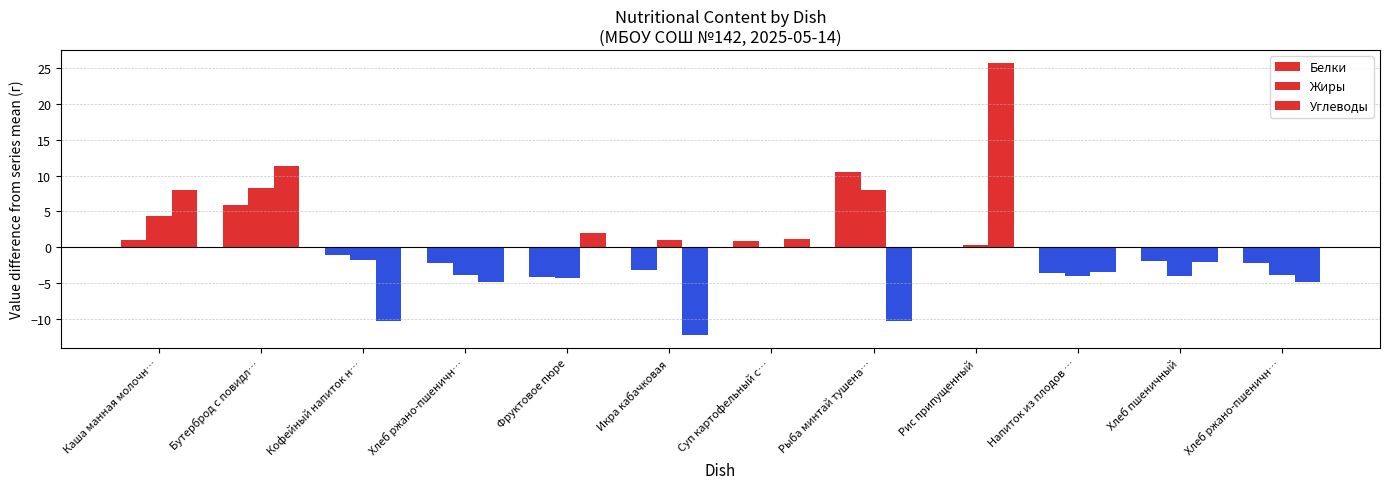

Which series has the largest total across all categories?

Белки